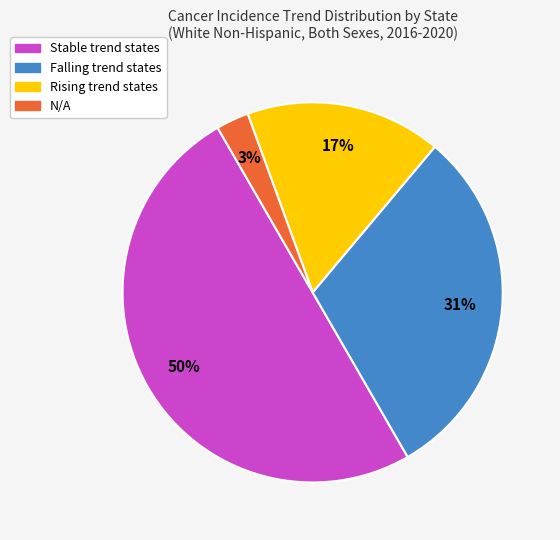

To the nearest percent, what is the average slice percentage?

25%